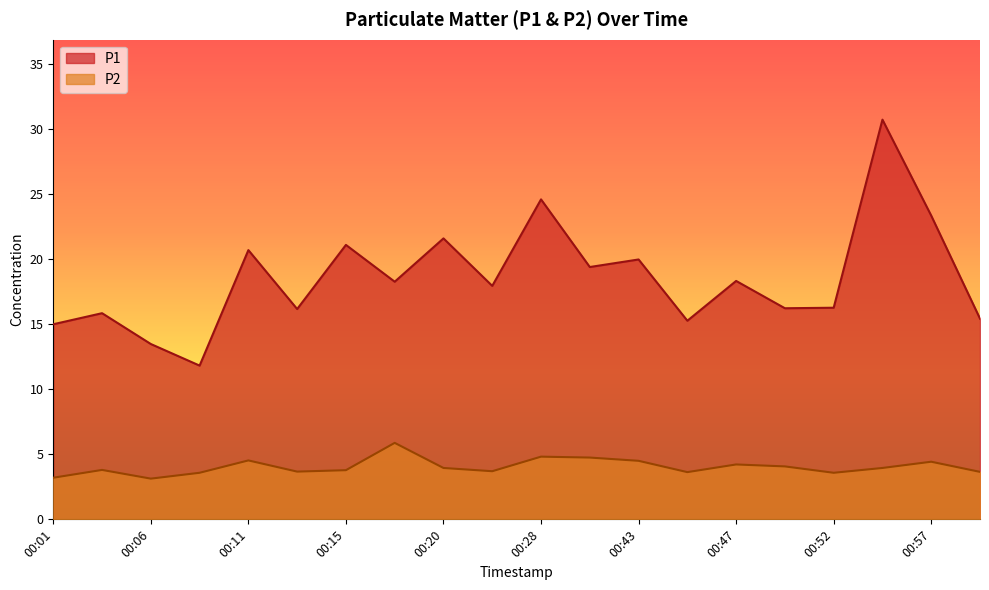

What is the label of the 20th point from the right?

00:01